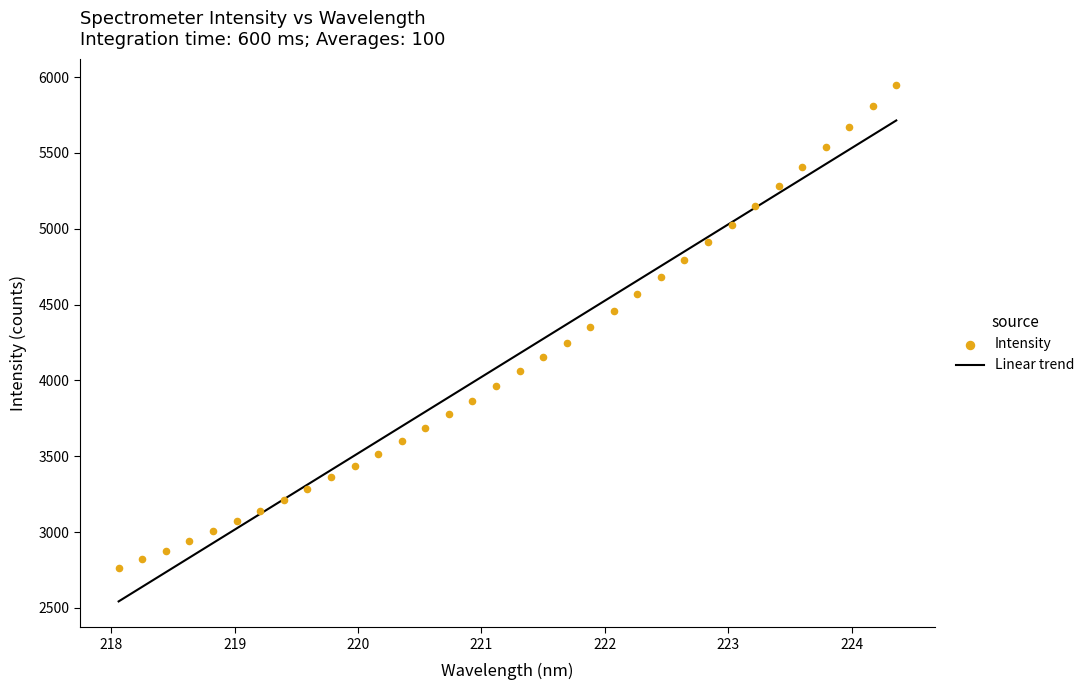

What is the highest value of the Linear trend series?

5713.8